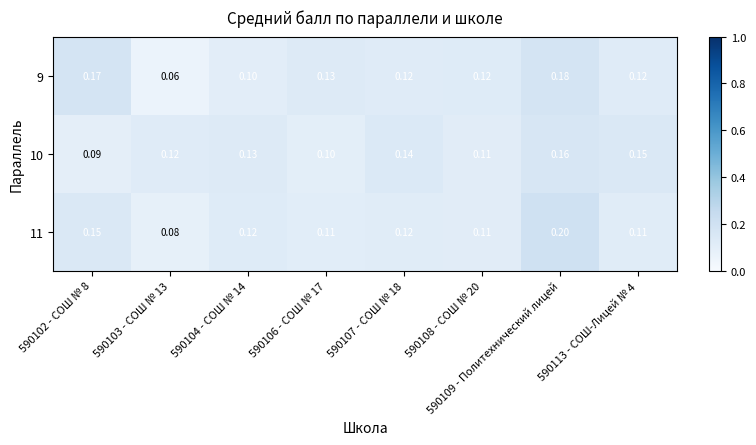

Rank the series at 590102 - СОШ № 8 from highest to lowest value.

9, 11, 10